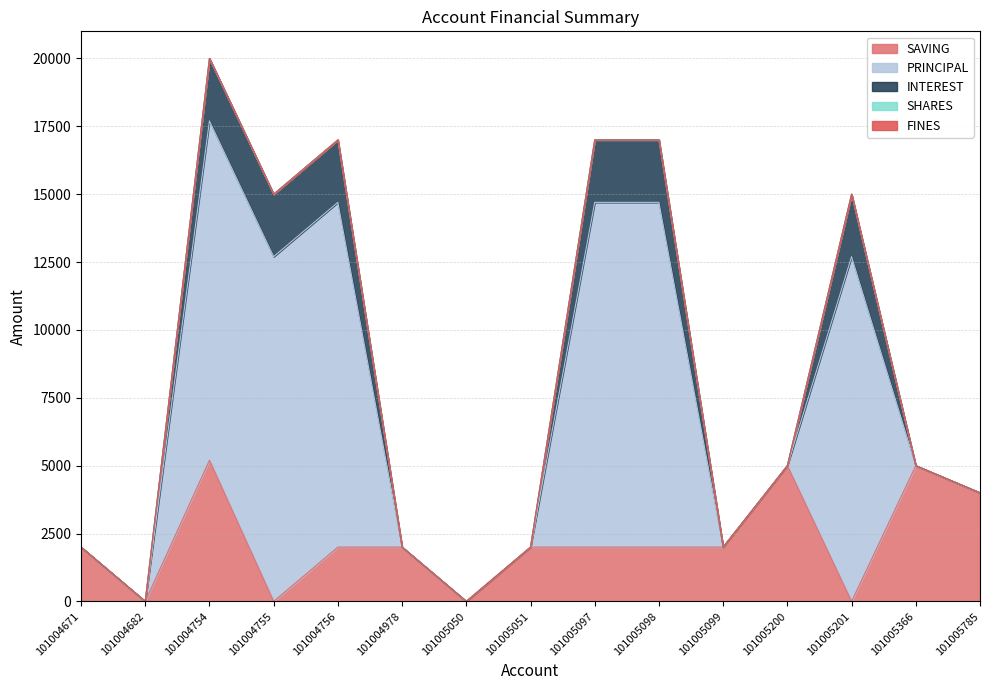

List the series in order of their peak value, lowest first.

SHARES, FINES, INTEREST, SAVING, PRINCIPAL